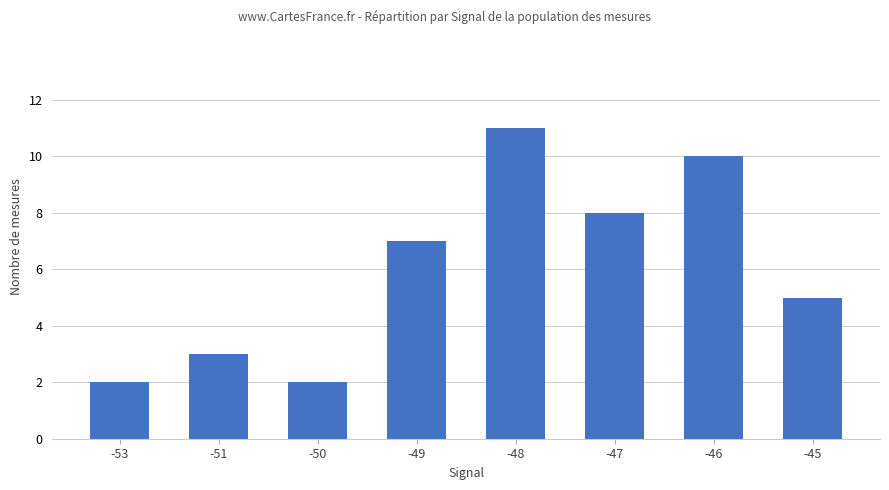

What is the difference between the values at -46 and -53?

8